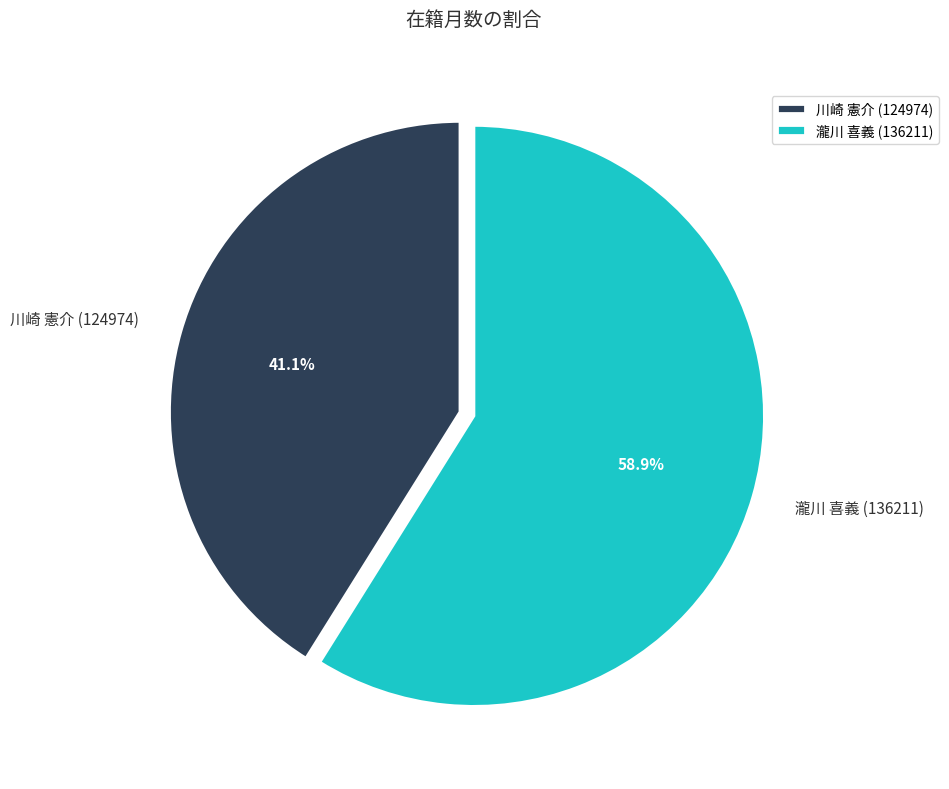

Is it true that 川崎 憲介 (124974) is 29% of the pie?

False